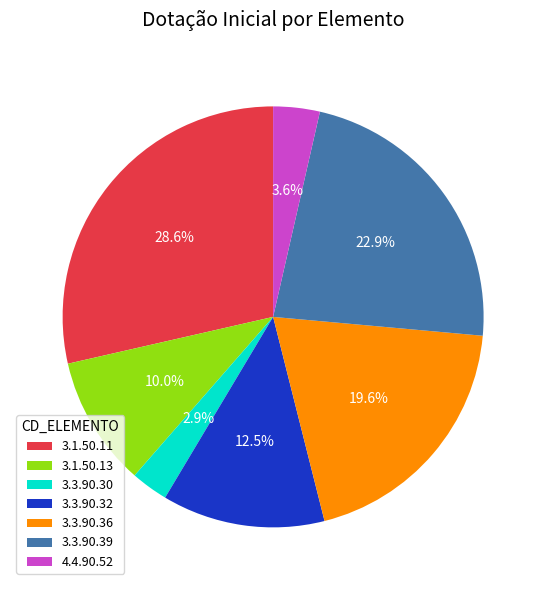

To the nearest percent, what is the difference between the largest and smallest slice percentages?

26%